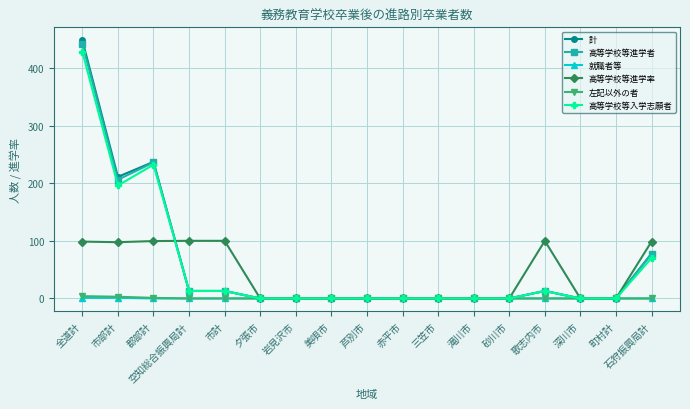

What is the average value of the 高等学校等入学志願者 series?

56.8